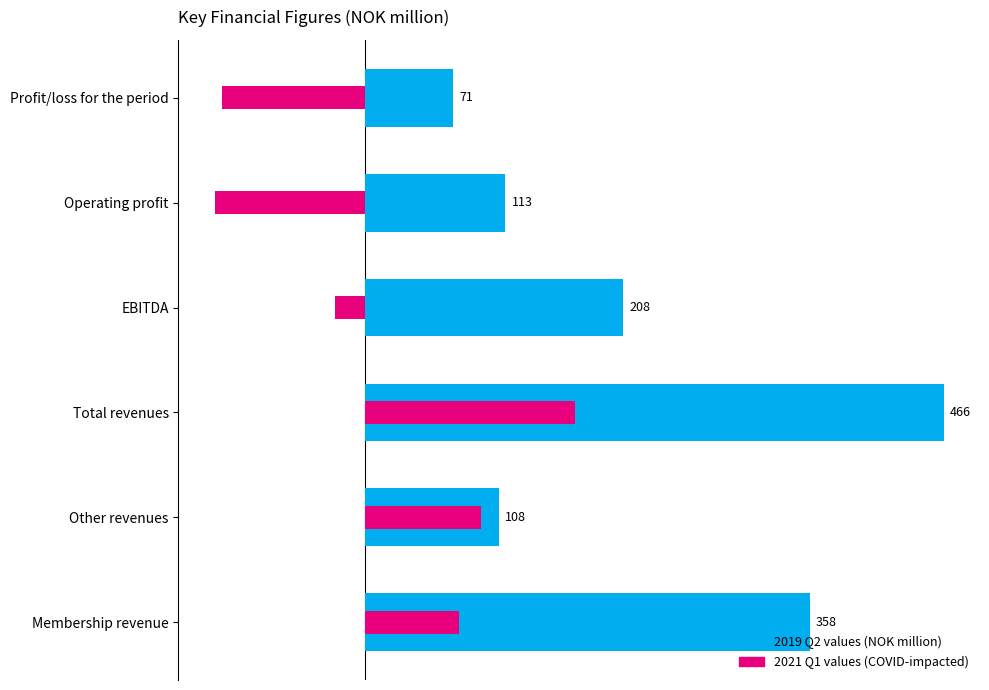

What is the value of the 2019 Q2 bar at the 1st from the left?

358